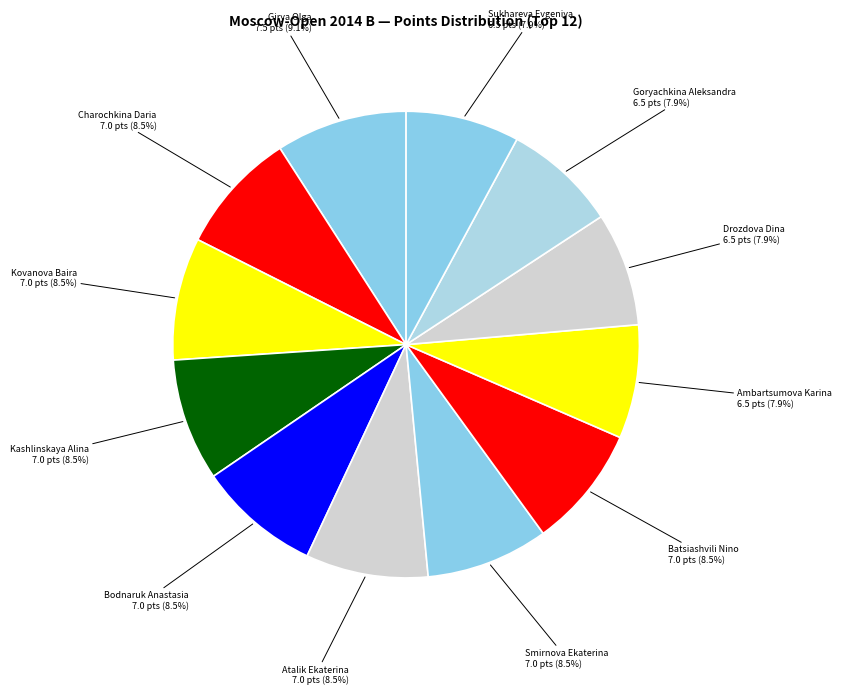

How many segments does this pie chart have?

12